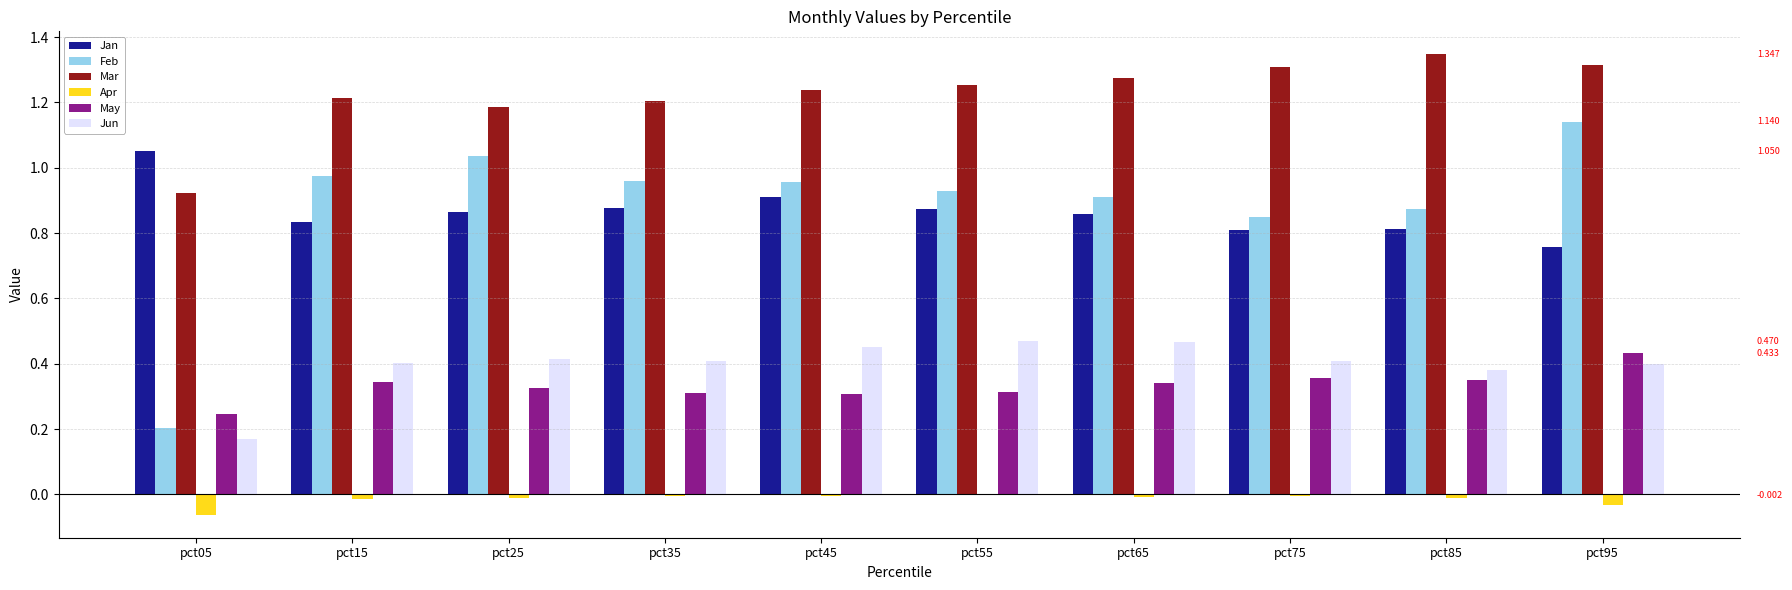

Where is Mar nearest to the value 1?

pct05